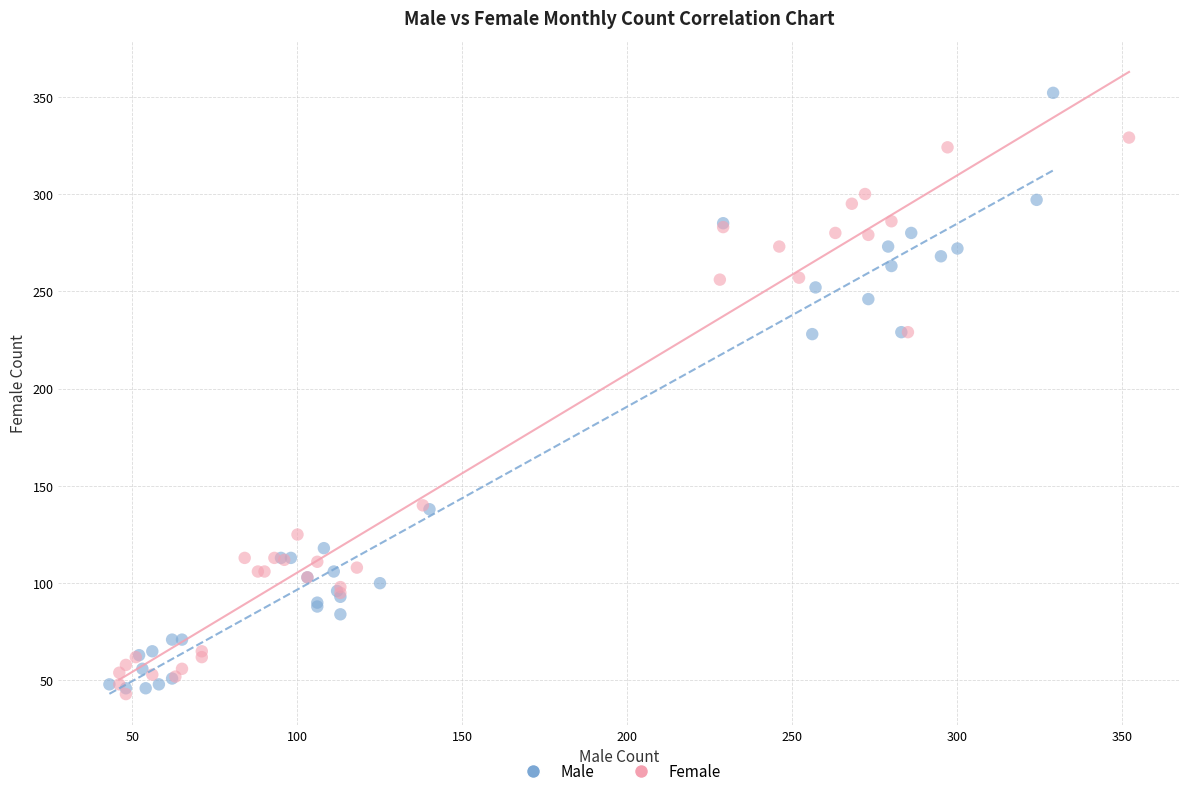

Which series reaches the maximum Y coordinate?

Male